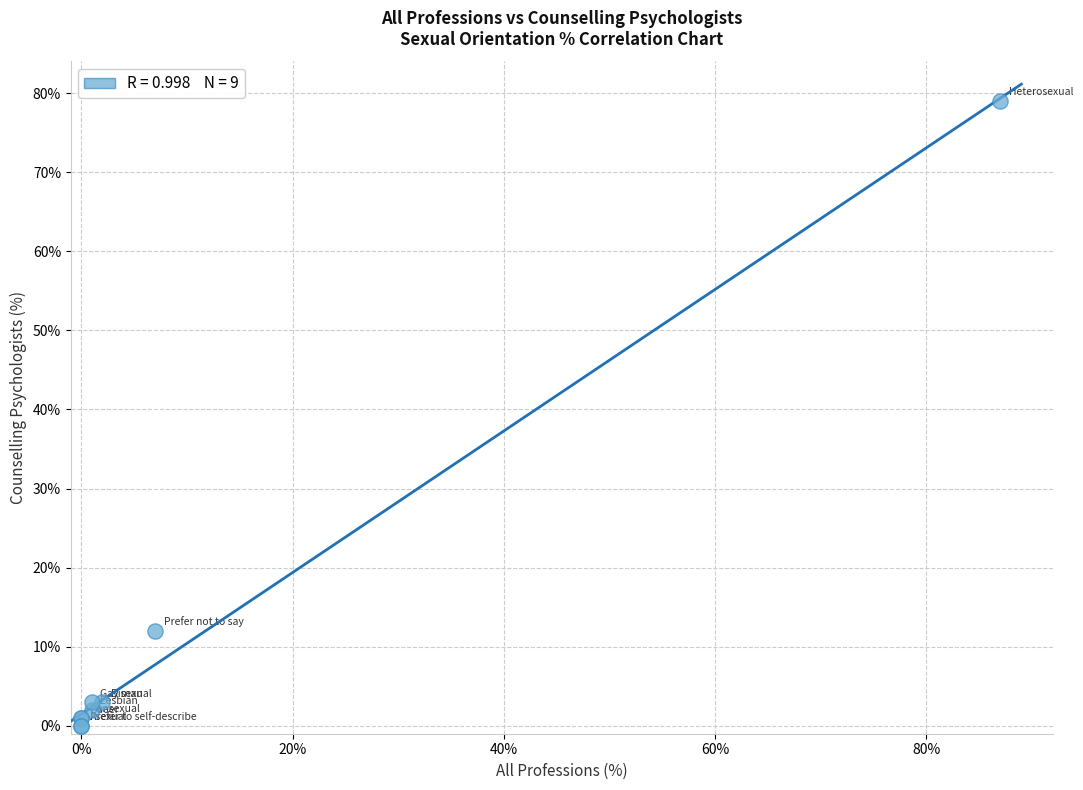

What Y value in the scatter plot is closest to 39?

12